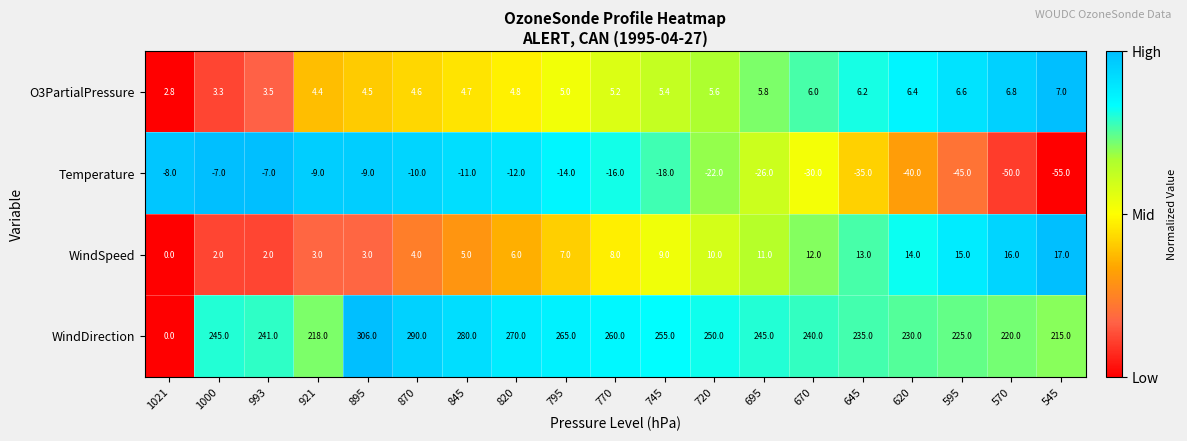

At which category does the chart reach its peak across all series?

895